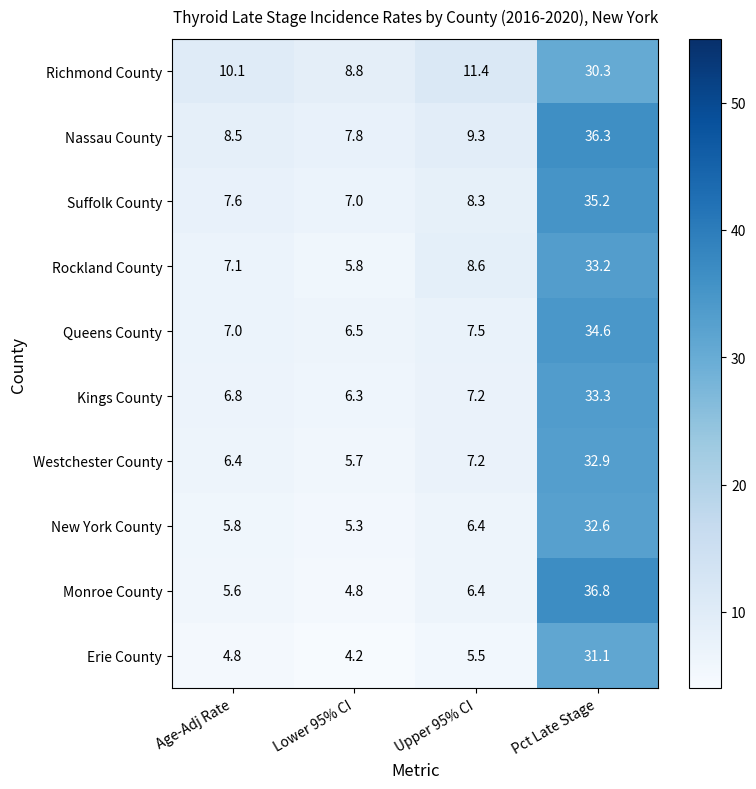

At which category does the chart reach its peak across all series?

Pct Late Stage